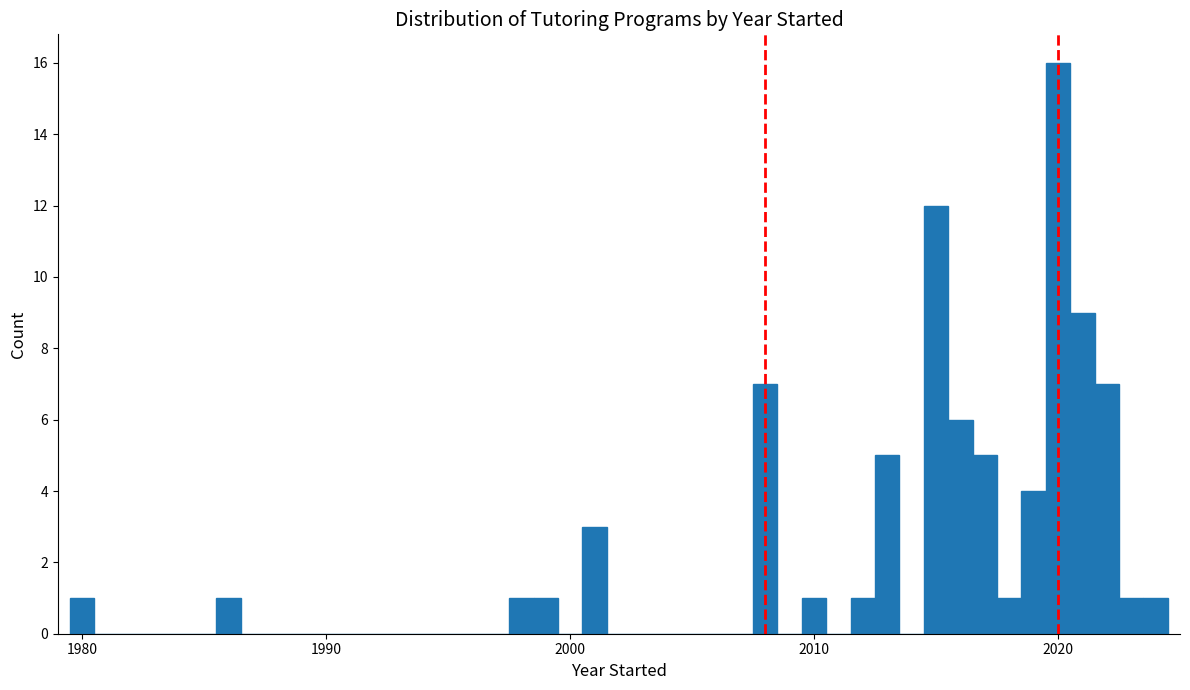

Read against the x-axis, roughly where is the centre of the tallest bar?

2020